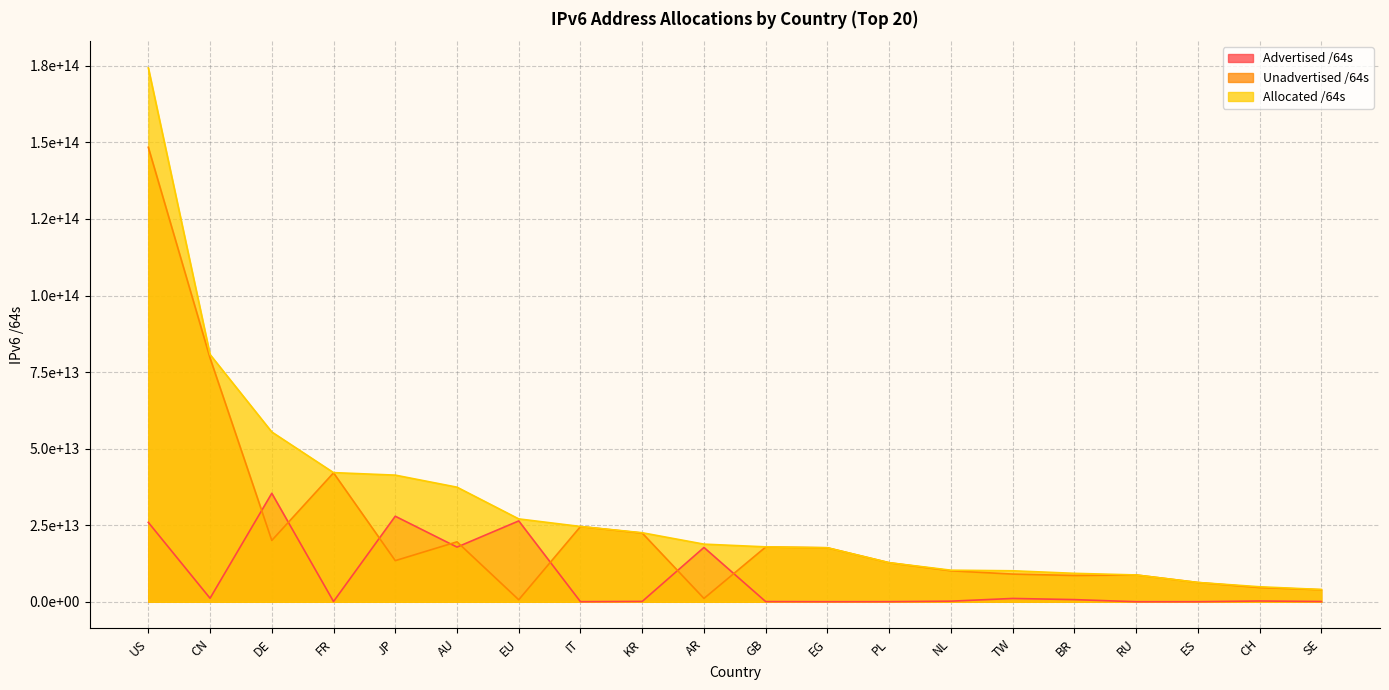

Is it true that Advertised /64s equals 1139844055040 at CN?

True